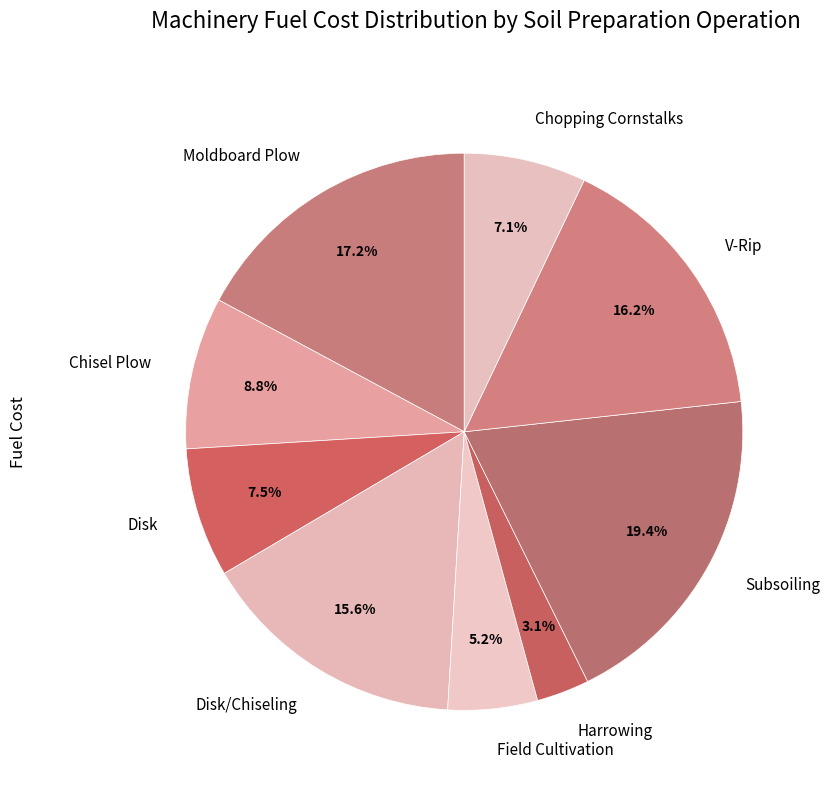

To the nearest percent, what is the difference between the Disk/Chiseling and Field Cultivation slice percentages?

10%